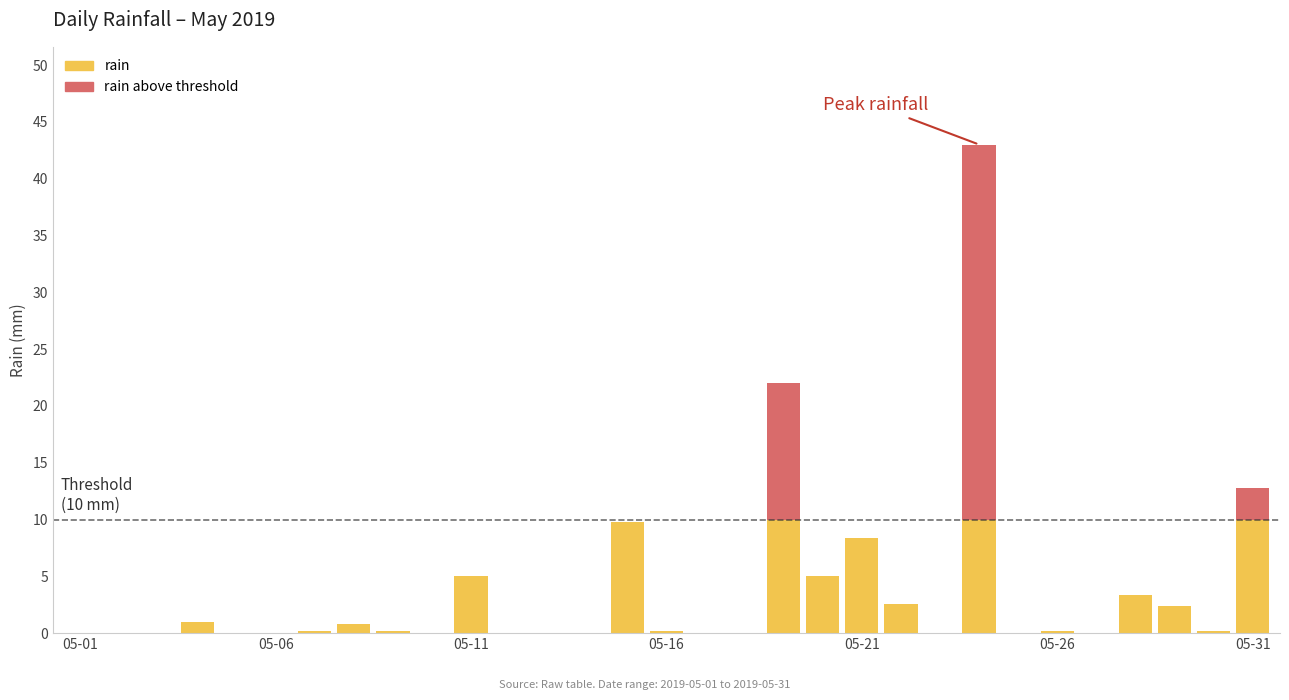

What is the maximum value for rain?

10.0